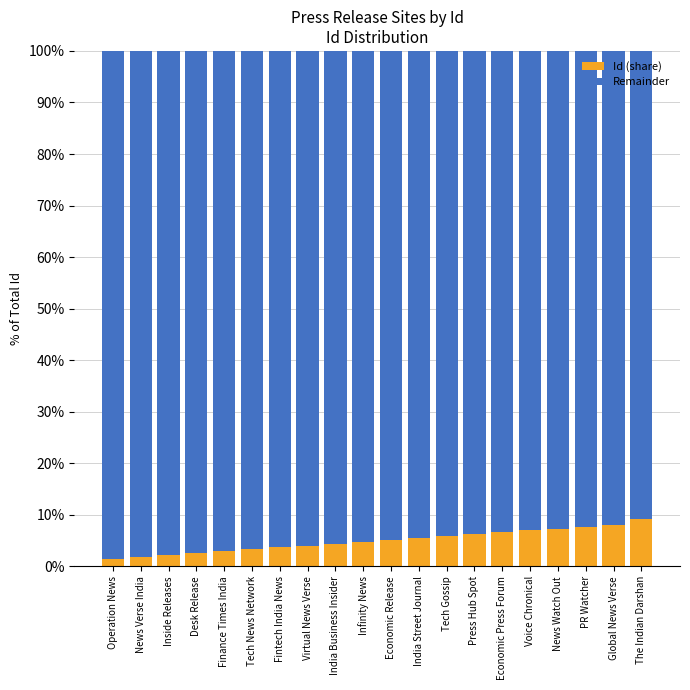

How many bars are there in total?

20